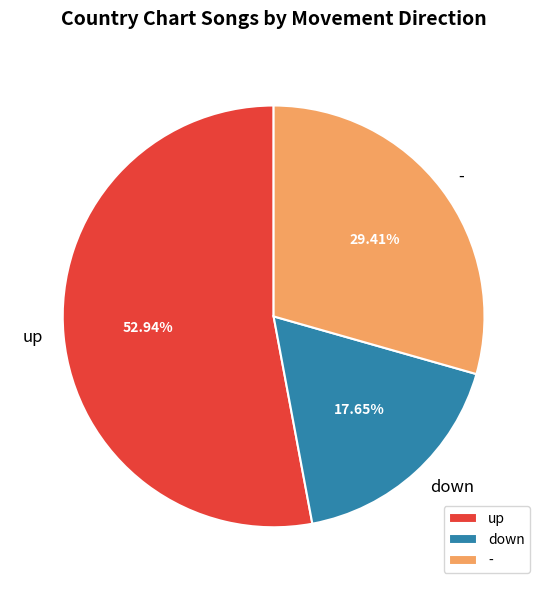

Is the sum of up and down greater than half?

Yes